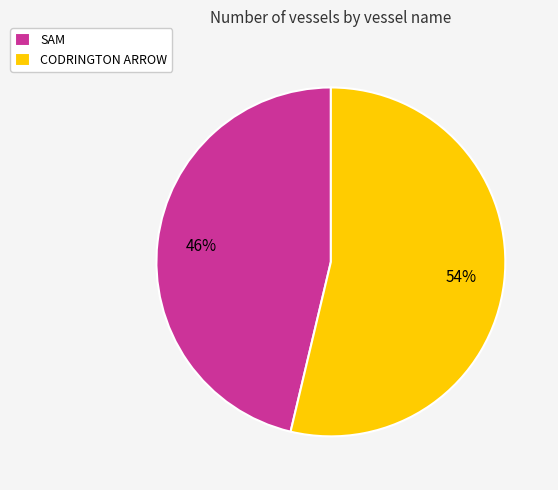

What is the ratio of the value at SAM to the value at CODRINGTON ARROW?

0.9